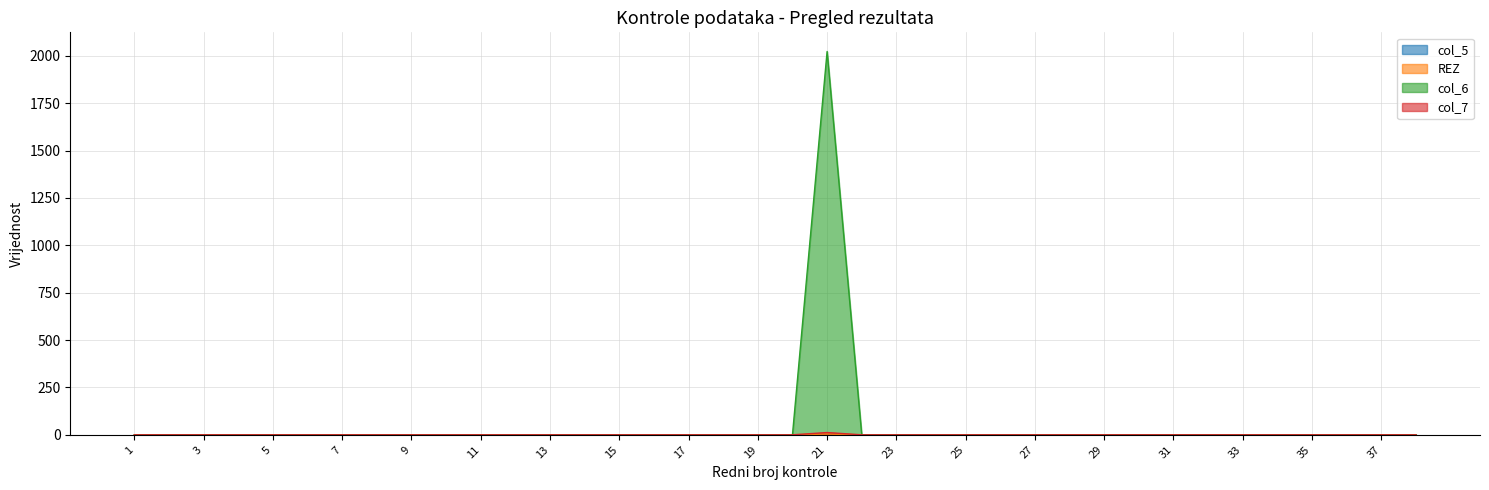

Does the chart display data point markers on the line(s)?

No